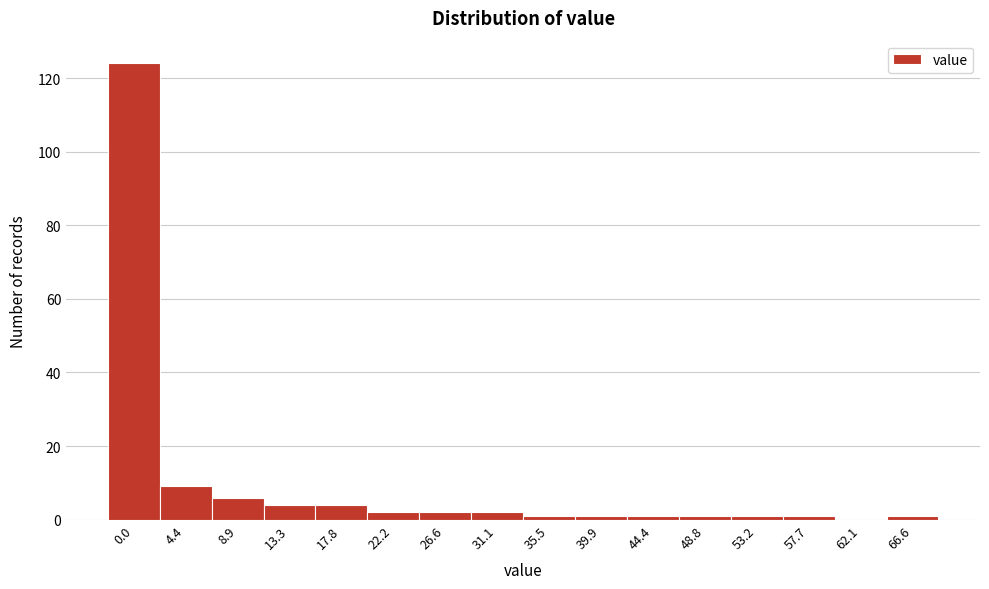

Reading left to right, extract all data points from this chart.

0.0=124	4.4=9	8.9=6	13.3=4	17.8=4	22.2=2	26.6=2	31.1=2	35.5=1	39.9=1	44.4=1	48.8=1	53.2=1	57.7=1	62.1=0	66.6=1